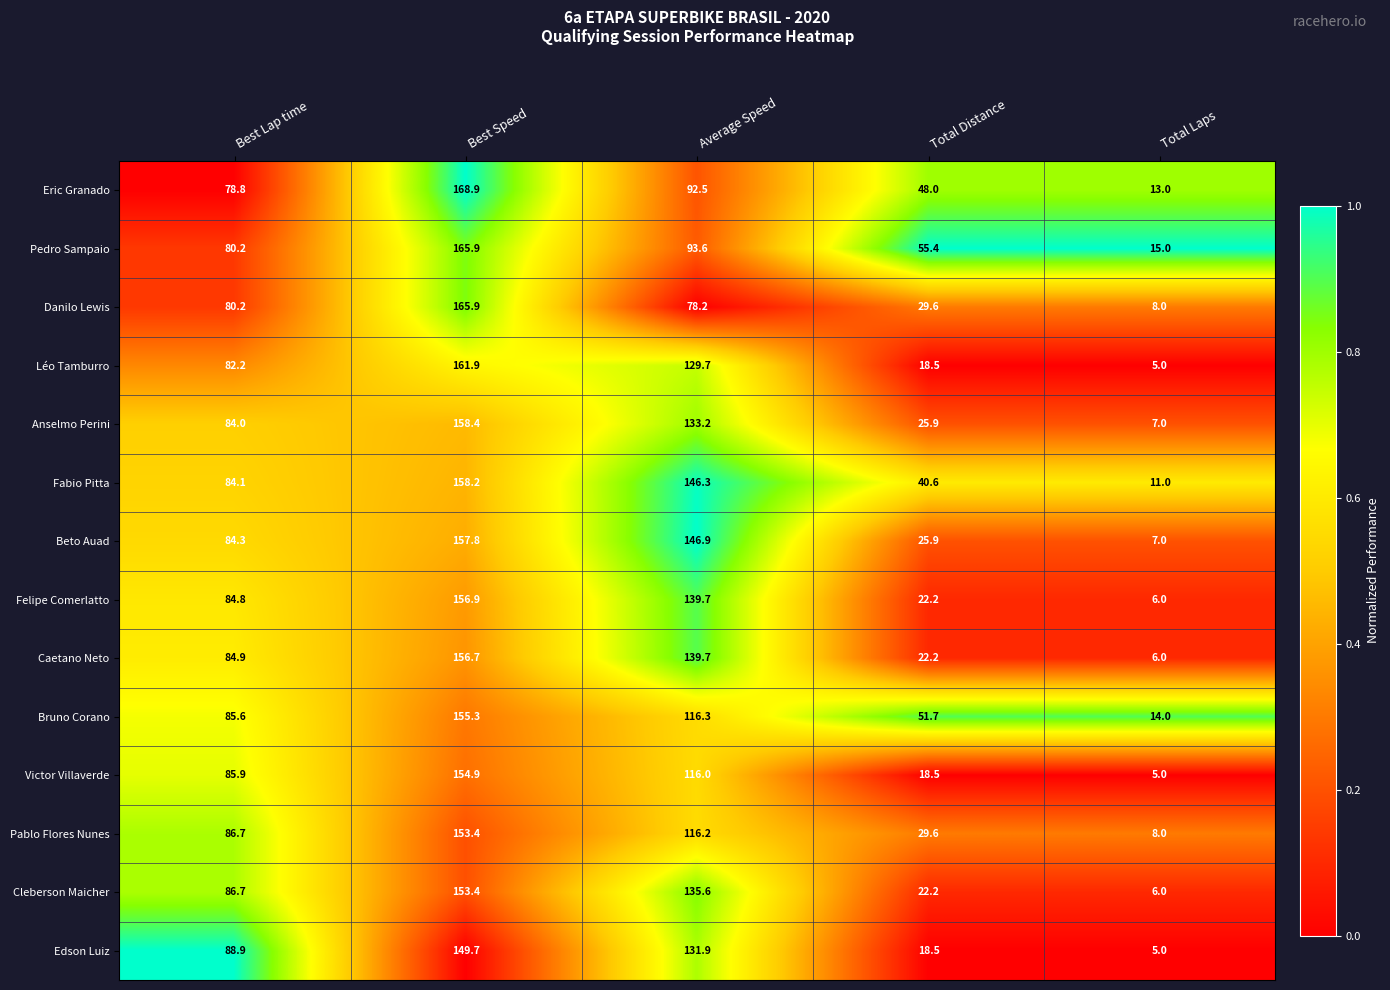

What is the difference between the maximum and minimum values in the Bruno Corano series?

141.3